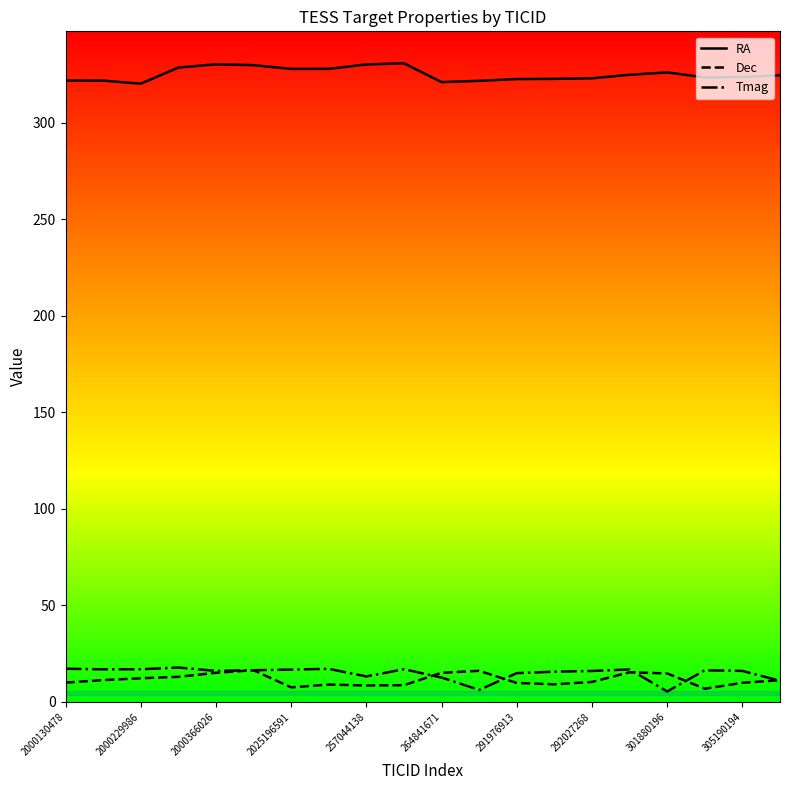

True or false: Tmag and RA intersect in this chart.

False